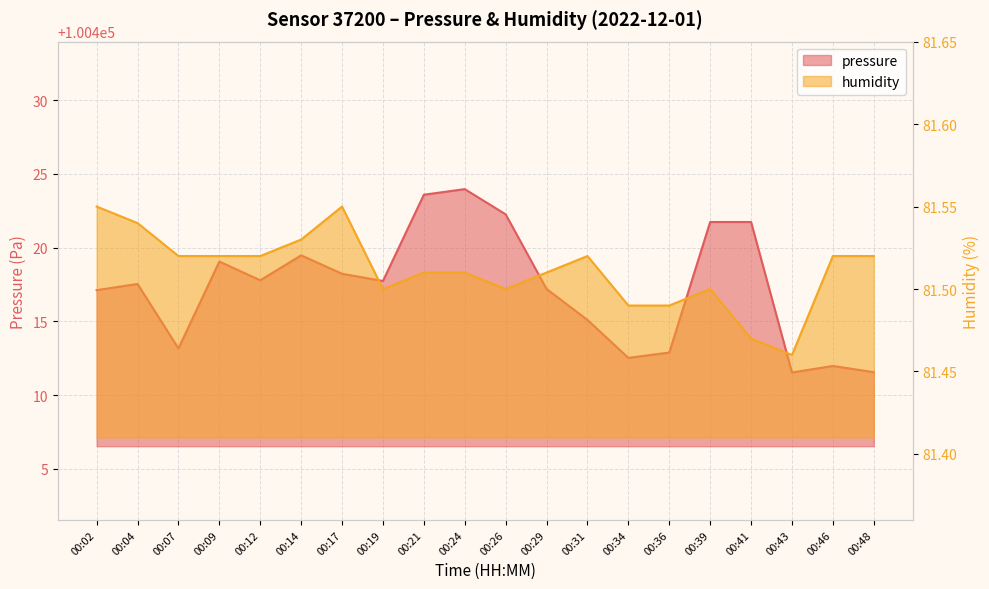

Reading left to right, list all the values displayed in this chart.

pressure: 00:02=100417.1	00:04=100417.5	00:07=100413.2	00:09=100419.1	00:12=100417.8	00:14=100419.5	00:17=100418.2	00:19=100417.7	00:21=100423.6	00:24=100424.0	00:26=100422.2	00:29=100417.2	00:31=100415.1	00:34=100412.5	00:36=100412.9	00:39=100421.7	00:41=100421.7	00:43=100411.5	00:46=100412.0	00:48=100411.6
humidity: 00:02=81.5	00:04=81.5	00:07=81.5	00:09=81.5	00:12=81.5	00:14=81.5	00:17=81.5	00:19=81.5	00:21=81.5	00:24=81.5	00:26=81.5	00:29=81.5	00:31=81.5	00:34=81.5	00:36=81.5	00:39=81.5	00:41=81.5	00:43=81.5	00:46=81.5	00:48=81.5